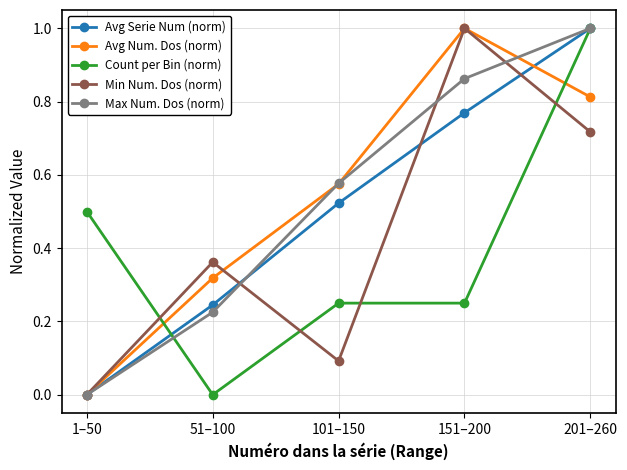

True or false: Min Num. Dos (norm) and Max Num. Dos (norm) intersect in this chart.

True